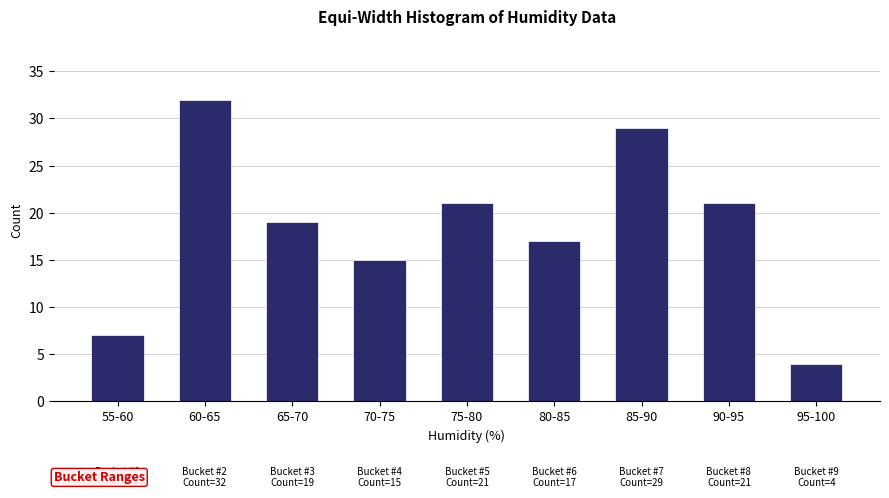

Reading left to right, transcribe all the data shown in this chart.

7	32	19	15	21	17	29	21	4